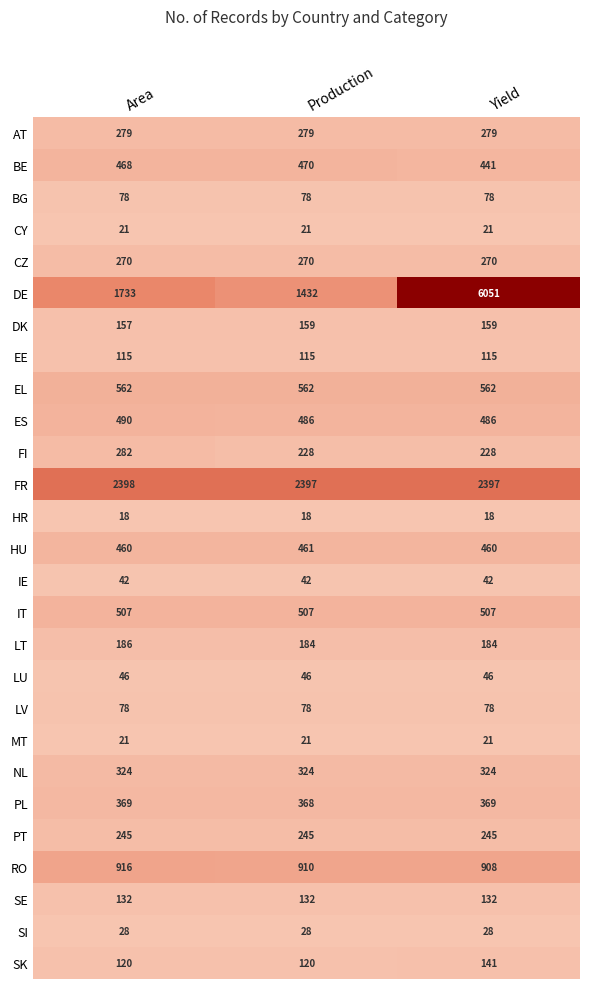

The DK series shows 46 at Area. True or false?

False